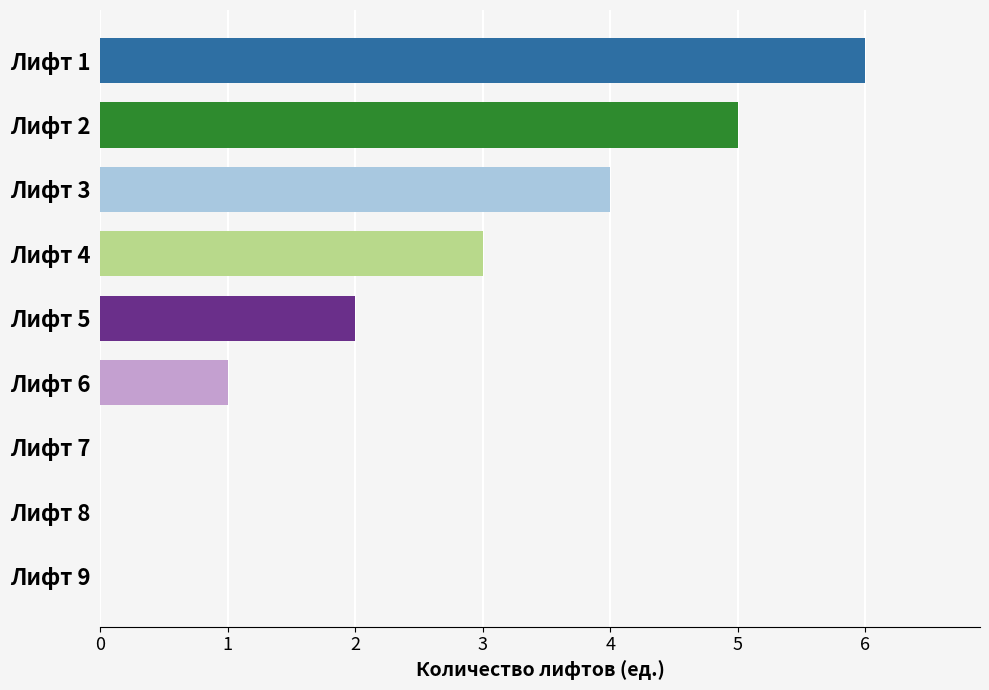

Is it true that the value at Лифт 2 is 5?

True